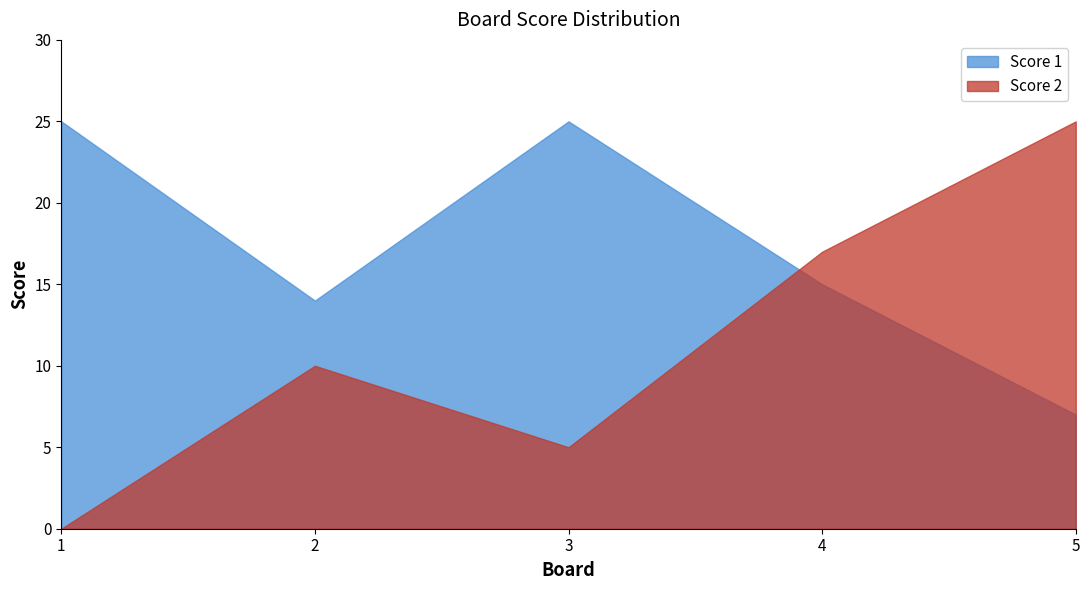

What is the average value of the Score 1 series?

17